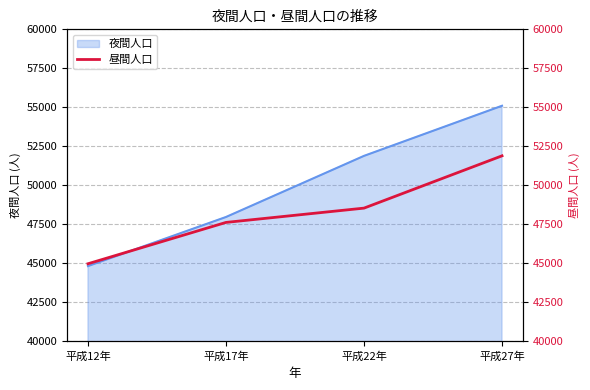

Rank the categories by value from highest to lowest.

平成27年, 平成22年, 平成17年, 平成12年